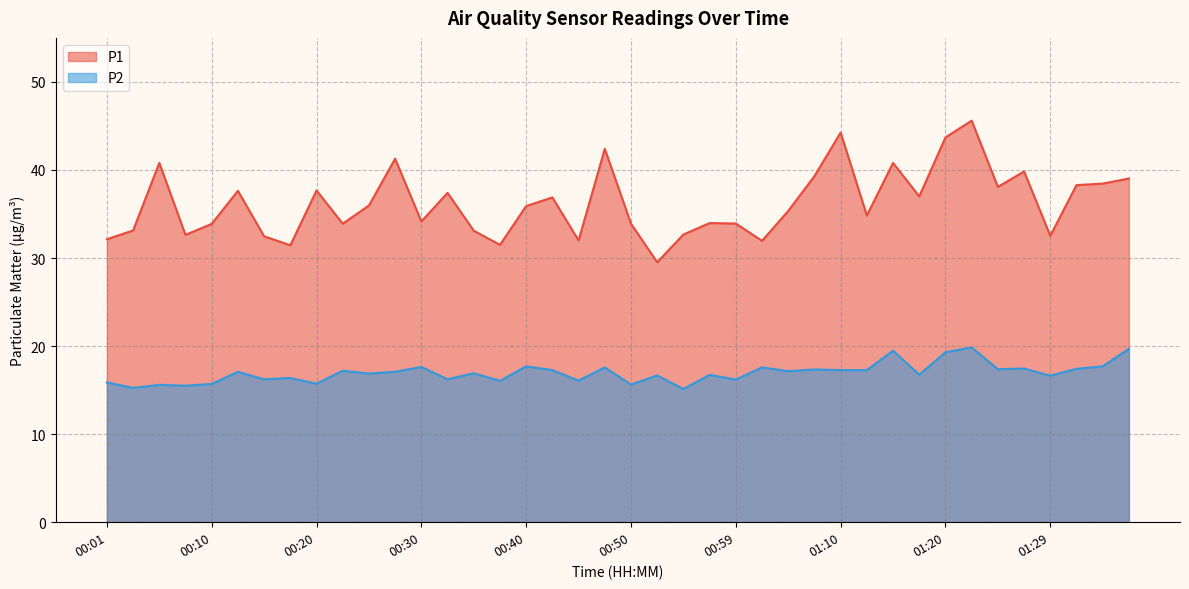

True or false: P1 and P2 intersect in this chart.

False